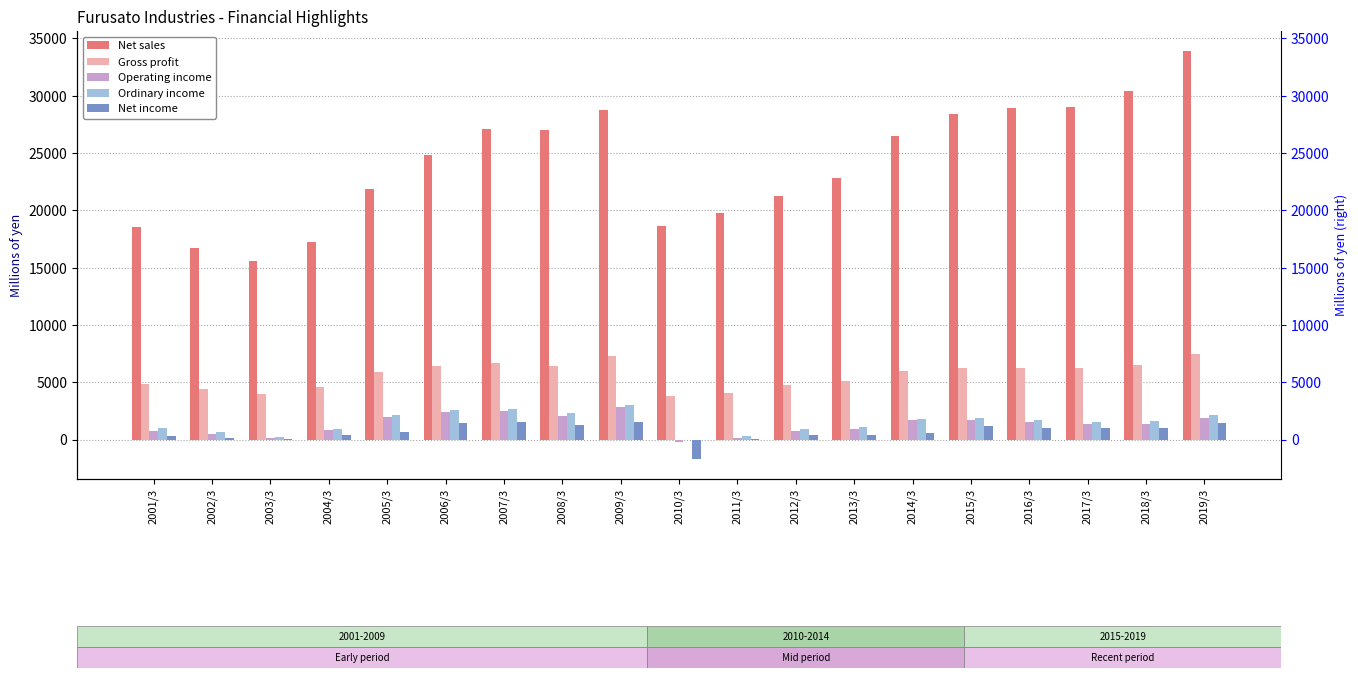

What position from the right is 2003/3?

17